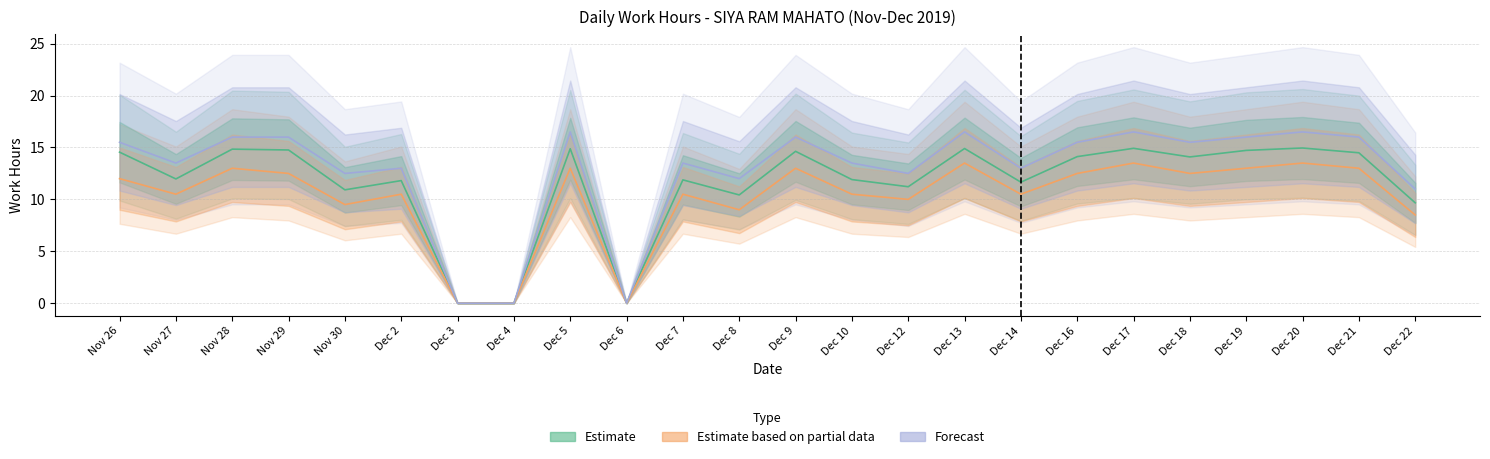

Rank the series at Dec 14 from highest to lowest value.

Forecast, Estimate, Estimate based on partial data